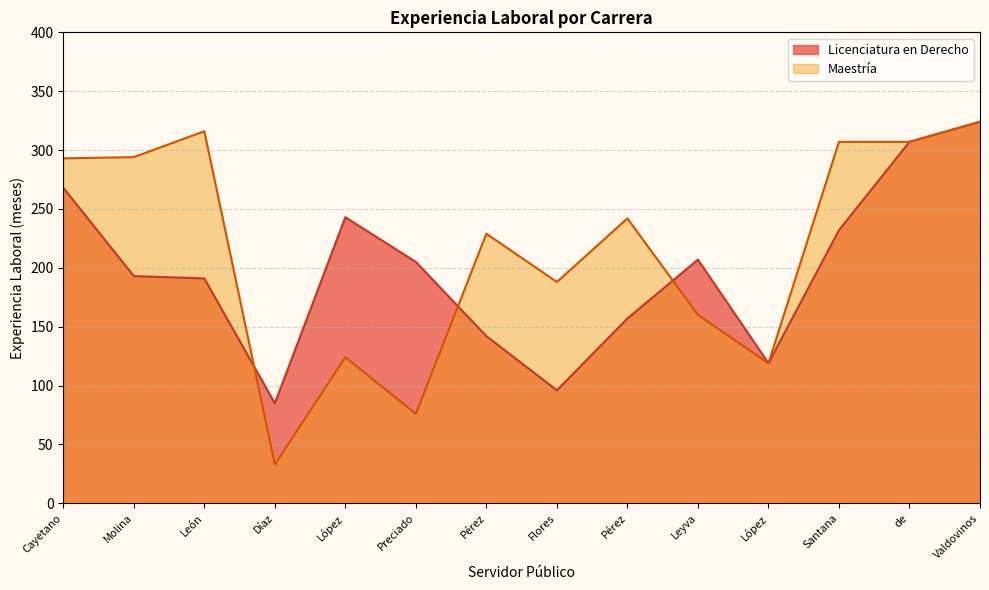

Count the number of data series in this chart.

2